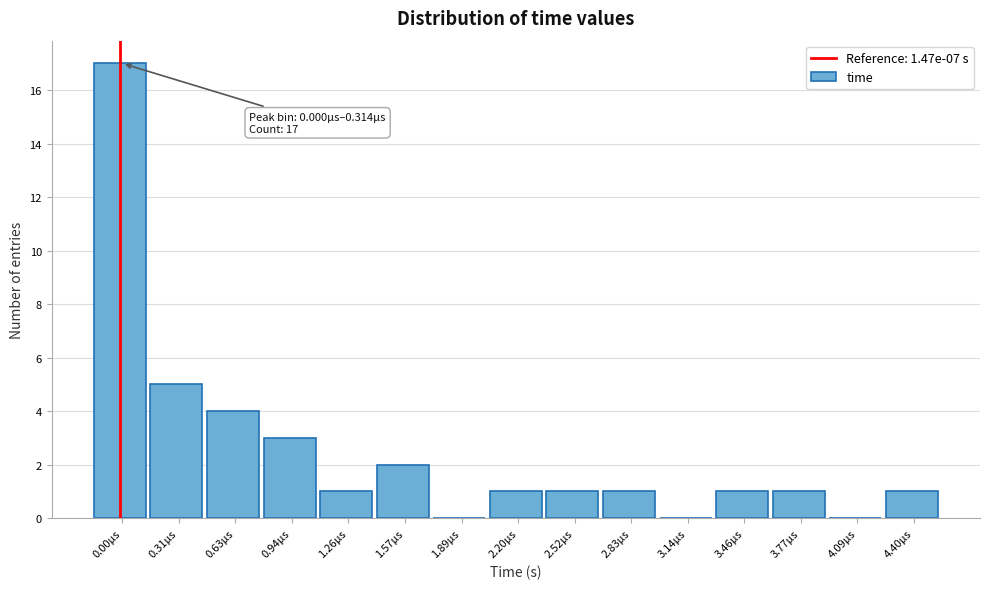

Reading right to left, extract all data points from this chart.

4.40µs=1	4.09µs=0	3.77µs=1	3.46µs=1	3.14µs=0	2.83µs=1	2.52µs=1	2.20µs=1	1.89µs=0	1.57µs=2	1.26µs=1	0.94µs=3	0.63µs=4	0.31µs=5	0.00µs=17